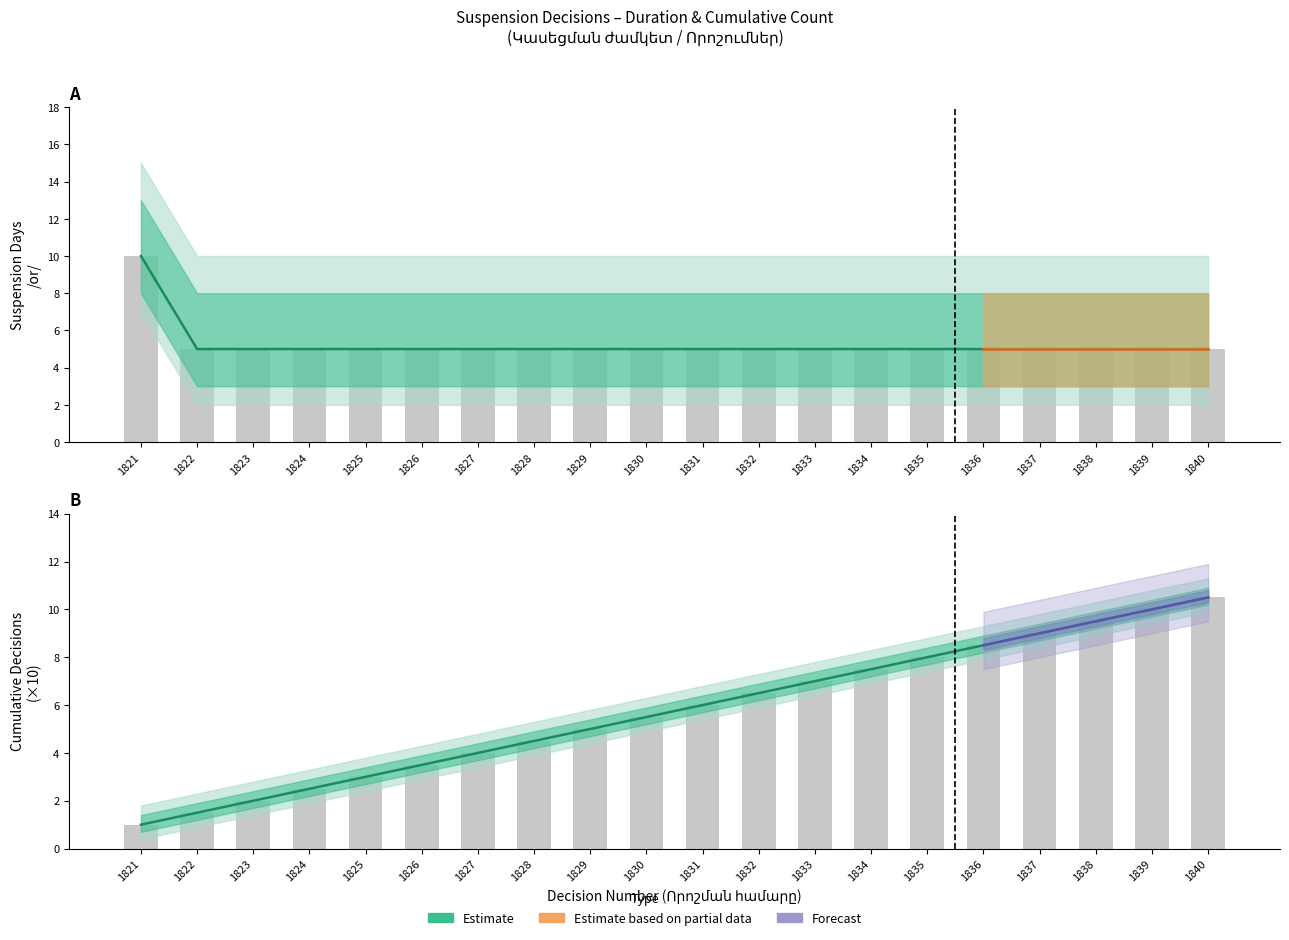

At how many categories does at least one series exceed 6?

10